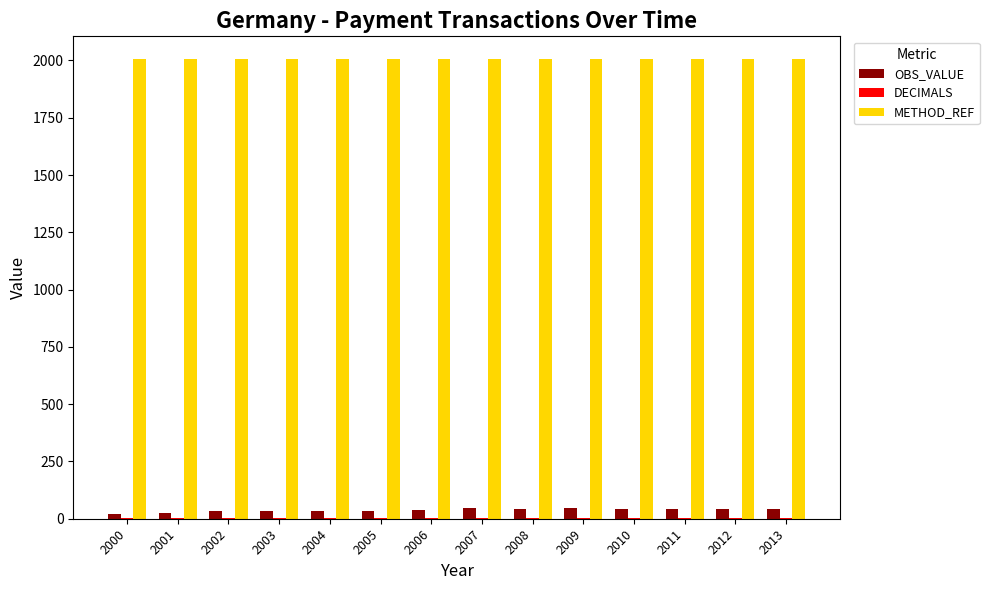

How many groups of bars are there?

14